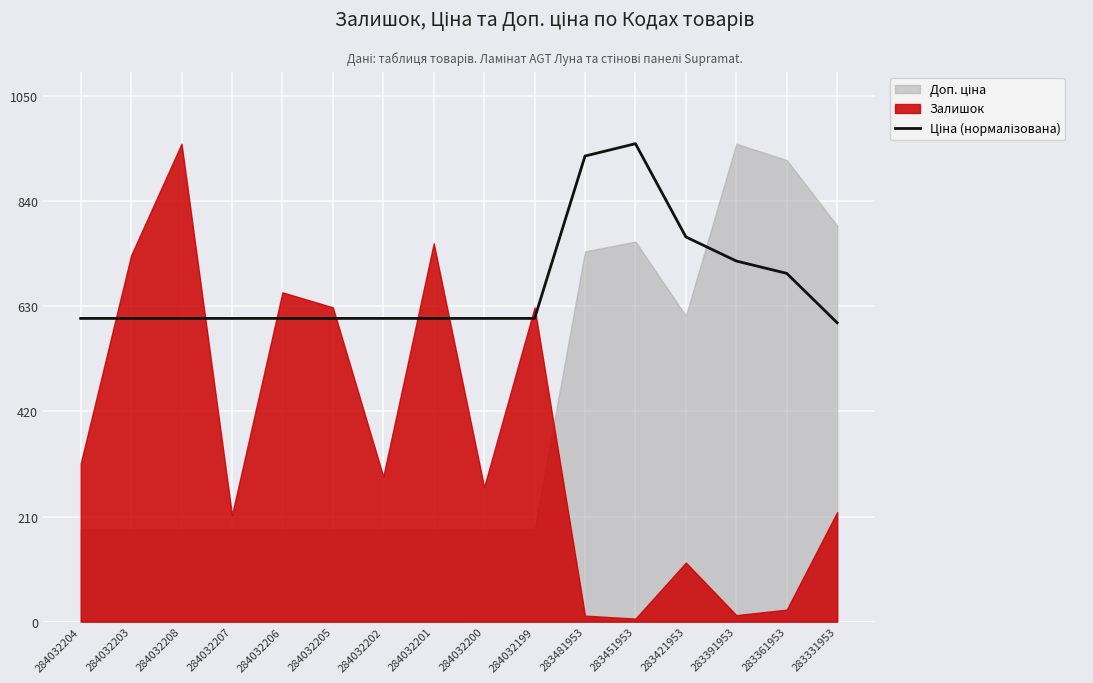

What is the difference between the second highest and second lowest values?

324.4